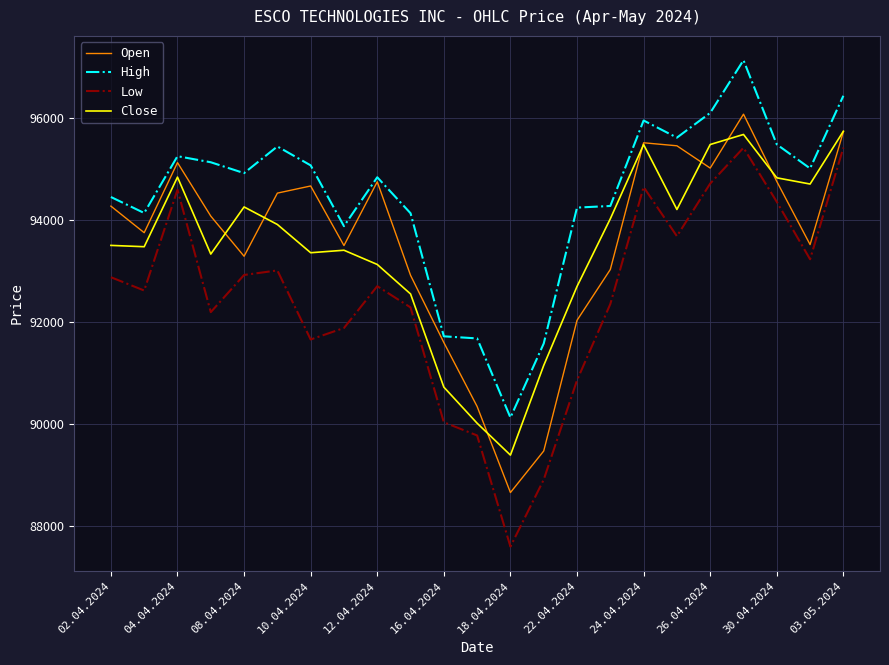

Which series has the largest total across all categories?

High